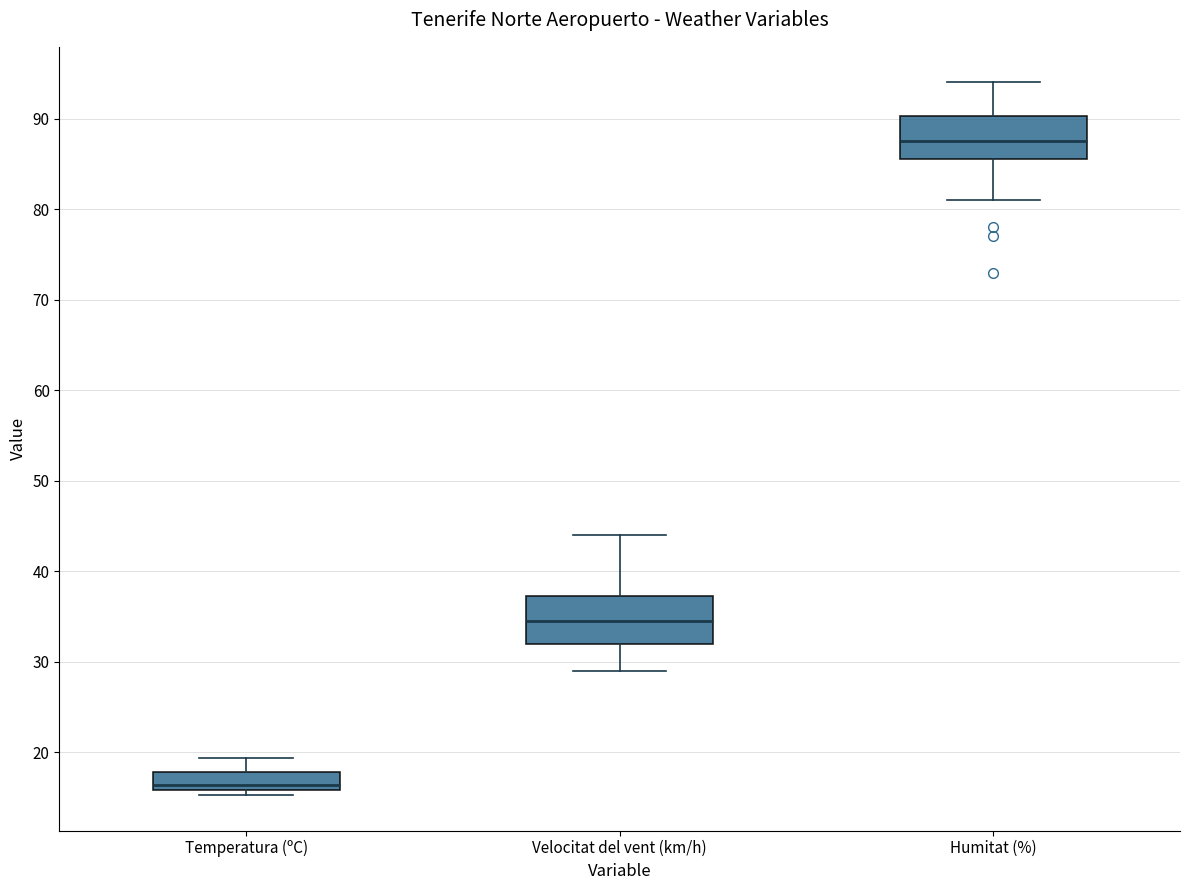

Which box has the highest median line?

Humitat (%)